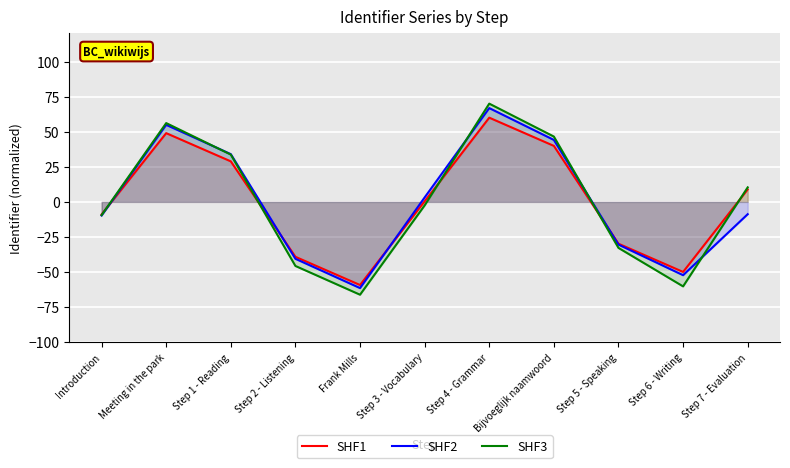

What is the difference between the highest and lowest values at Introduction?

0.7